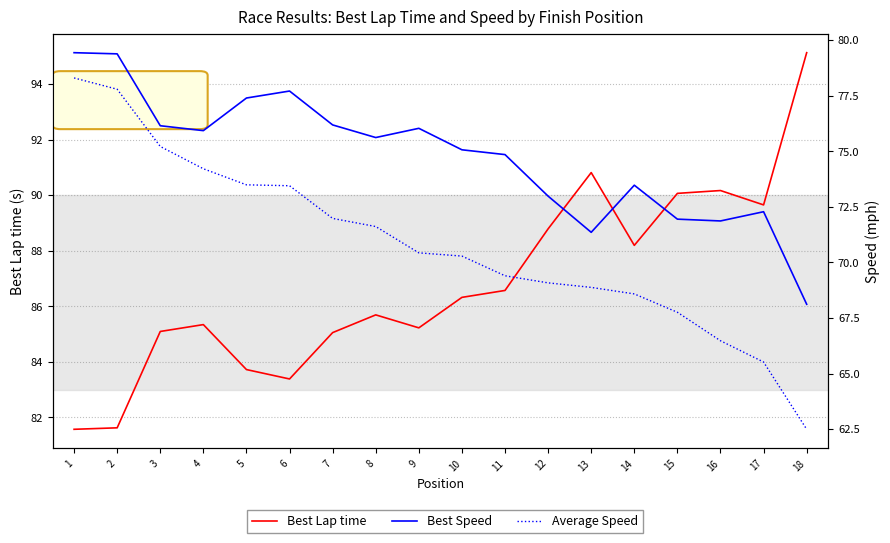

How many lines are shown in the chart?

3